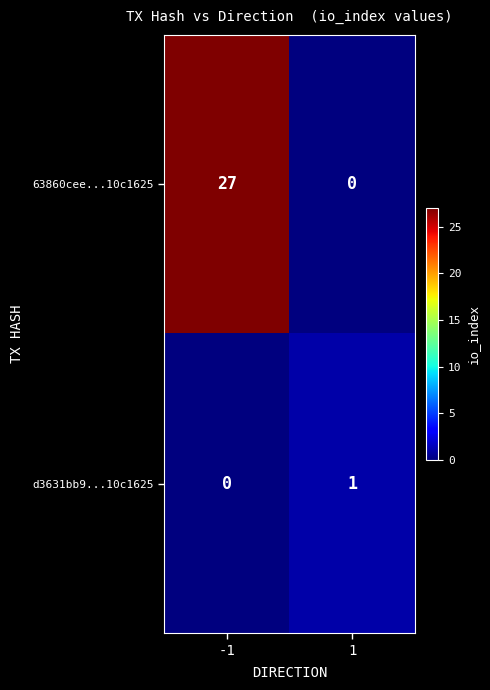

Rank the series at -1 from lowest to highest value.

d3631bb9...10c1625, 63860cee...10c1625